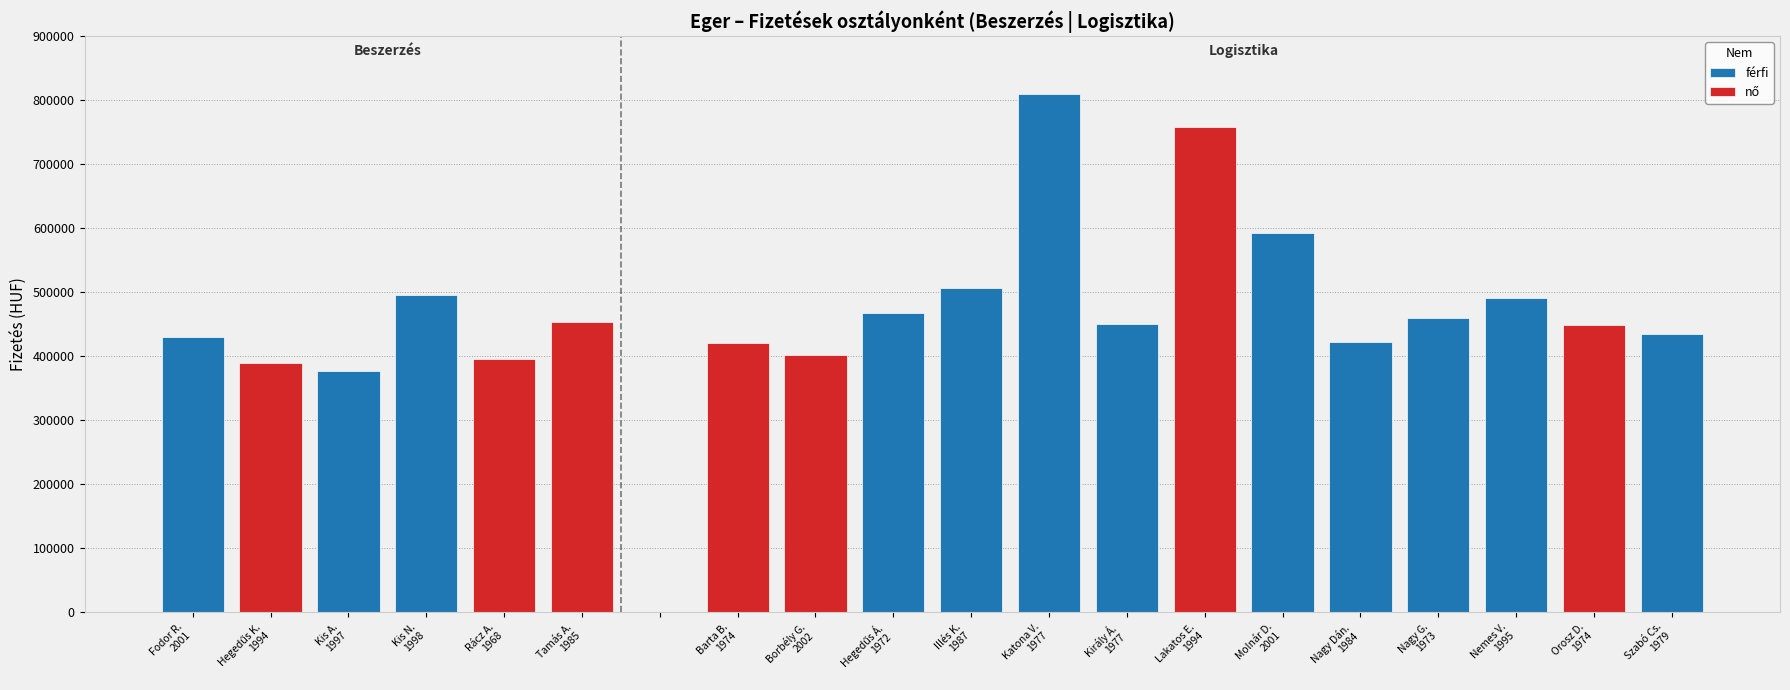

Reading left to right, transcribe all the data shown in this chart.

férfi: 429100	0	376800	494700	0	0	0	0	0	466800	506800	810000	450400	0	591500	421300	458800	490700	0	433900
nő: 0	389000	0	0	394700	452600	0	420800	402300	0	0	0	0	758300	0	0	0	0	449300	0